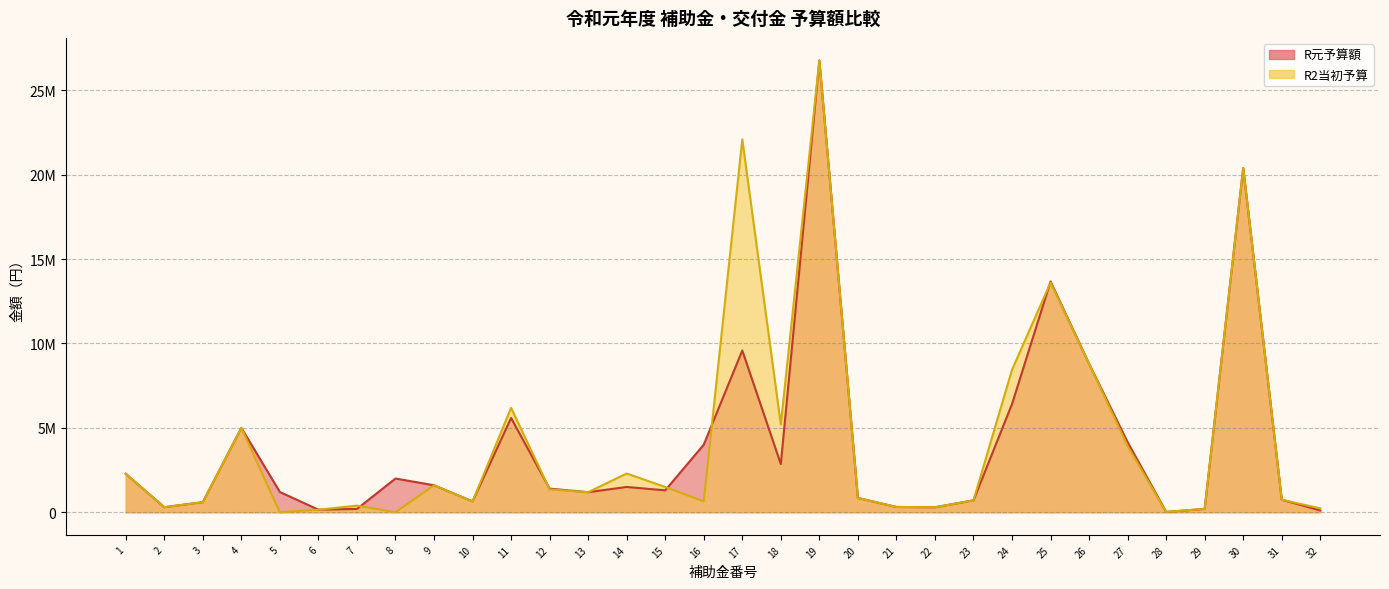

What is the total value across all series at 12?

2754000